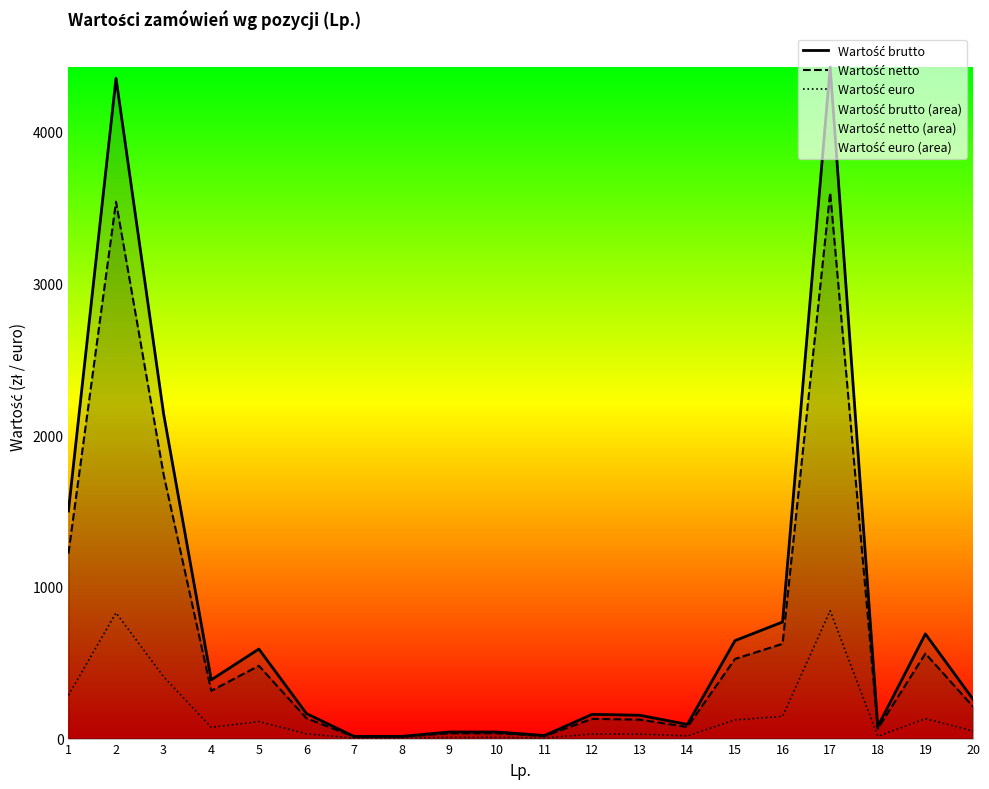

Reading right to left, extract all data points from this chart.

Wartość brutto: 20=259.5	19=690.0	18=80.0	17=4428.0	16=768.8	15=645.8	14=93.5	13=153.8	12=159.9	11=20.2	10=43.4	9=43.4	8=14.5	7=14.5	6=164.8	5=590.4	4=387.4	3=2140.2	2=4354.2	1=1500.6
Wartość netto: 20=211.0	19=561.0	18=65.0	17=3600.0	16=625.0	15=525.0	14=76.0	13=125.0	12=130.0	11=16.4	10=35.2	9=35.2	8=11.8	7=11.8	6=134.0	5=480.0	4=315.0	3=1740.0	2=3540.0	1=1220.0
Wartość euro: 20=49.4	19=131.4	18=15.2	17=843.2	16=146.4	15=123.0	14=17.8	13=29.3	12=30.4	11=3.9	10=8.3	9=8.3	8=2.8	7=2.8	6=31.4	5=112.4	4=73.8	3=407.6	2=829.2	1=285.8